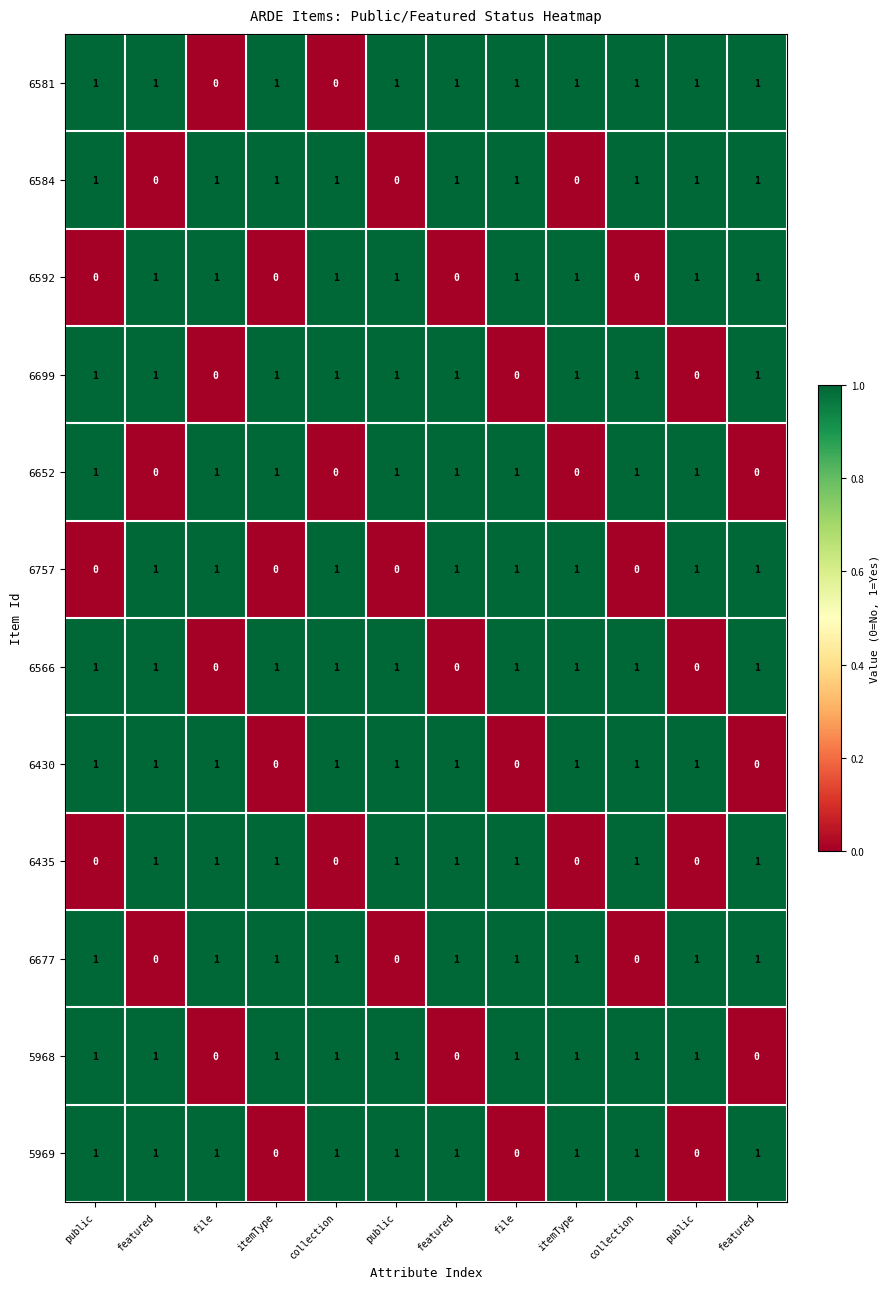

How many data points does each series have?

12